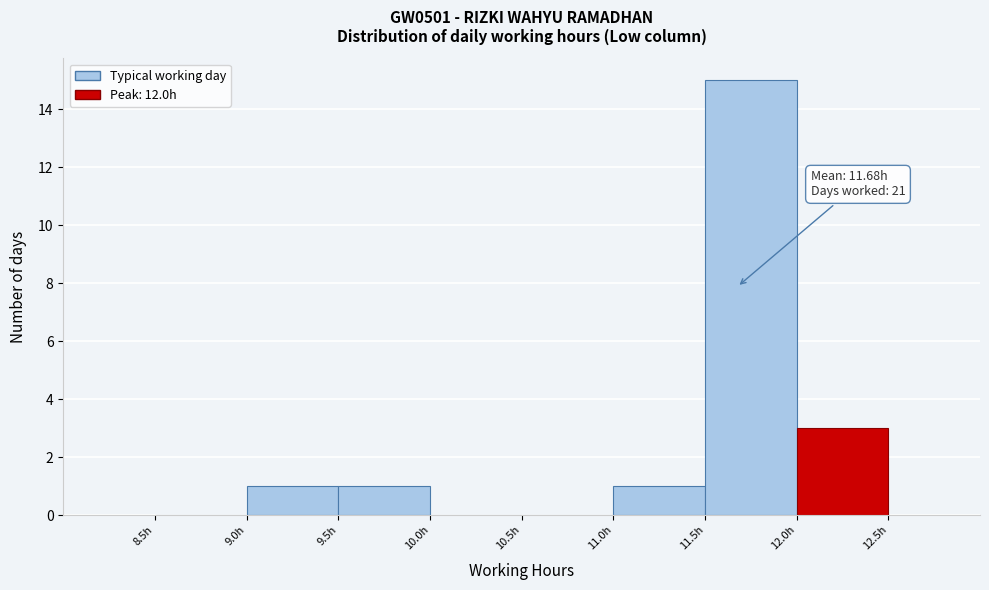

Which range on the x-axis has the tallest bar?

11.5 to 12.0